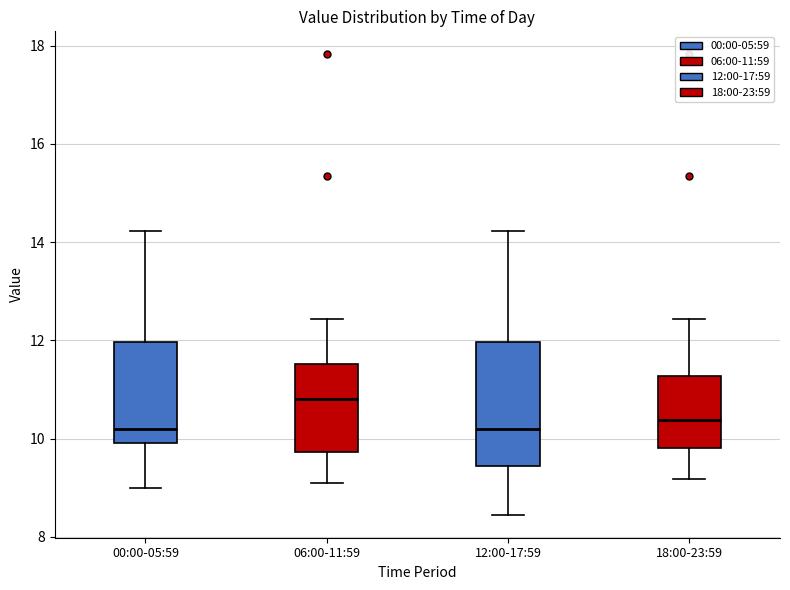

Where does the median line of the box for 12:00-17:59 sit on the y-axis? The values are not printed on the chart, so give them approximately, as read against the axis.

10.2